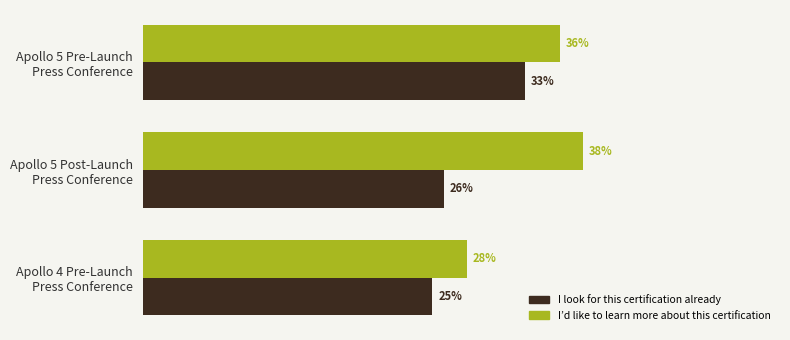

Which series has the largest total across all categories?

I’d like to learn more about this certification